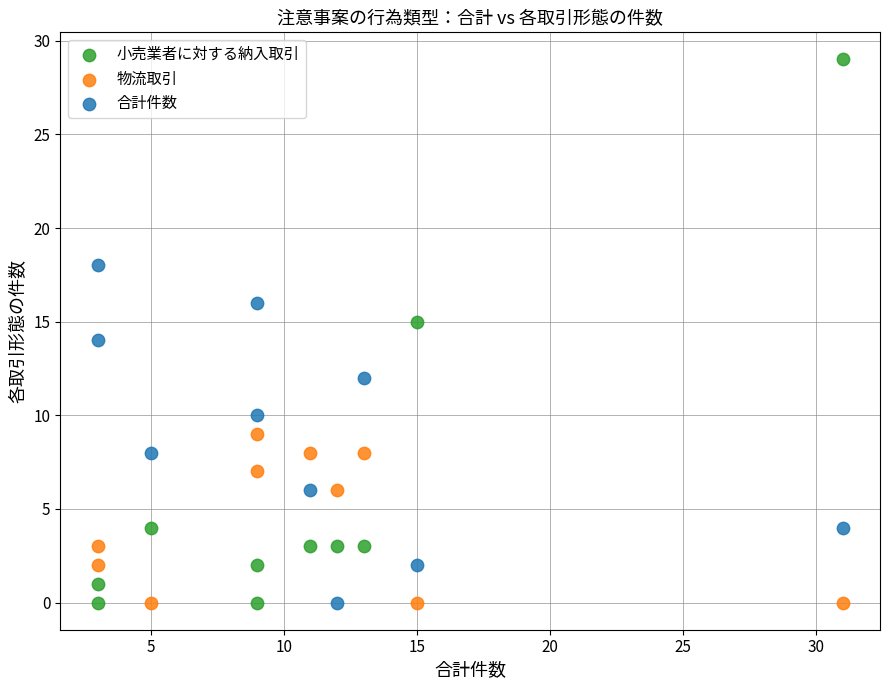

What is the X range (max minus min) for the scatter plot?

28